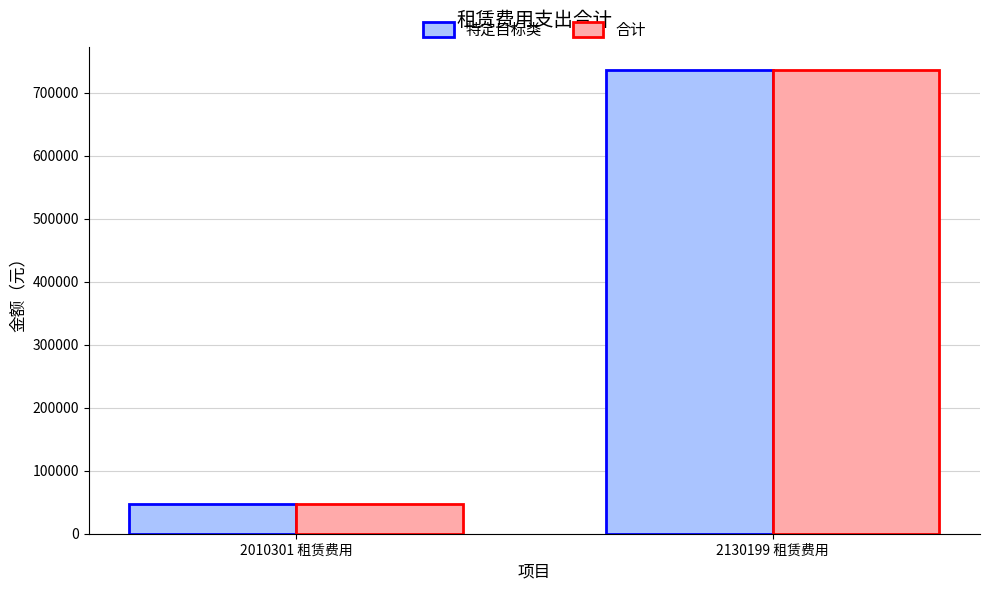

At which label does 特定目标类 first exceed 736269?

2130199 租赁费用